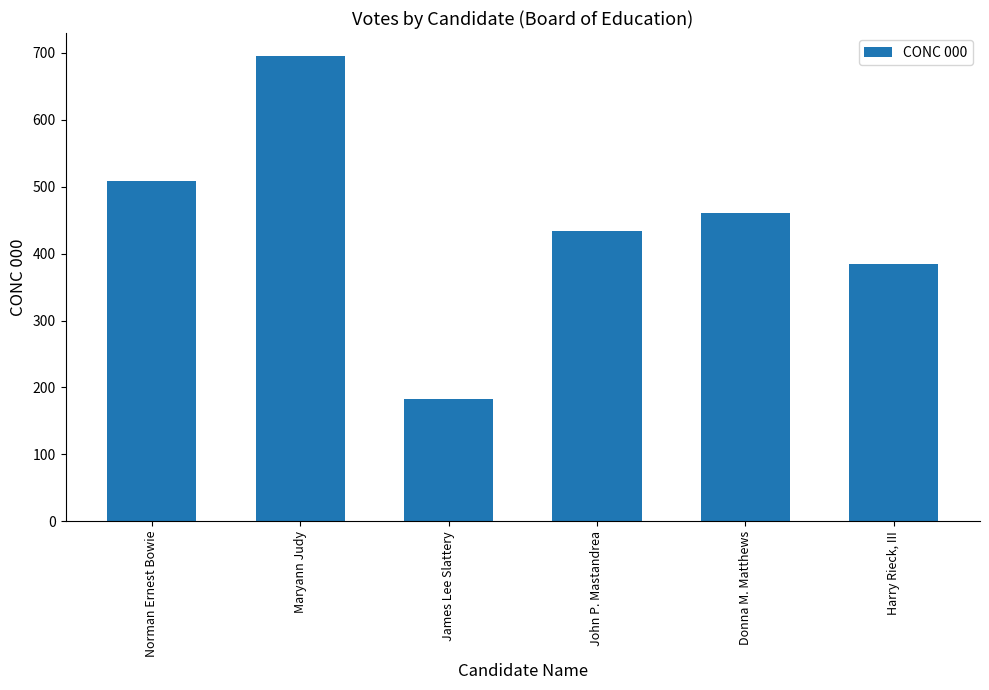

How many distinct data groups are displayed?

1